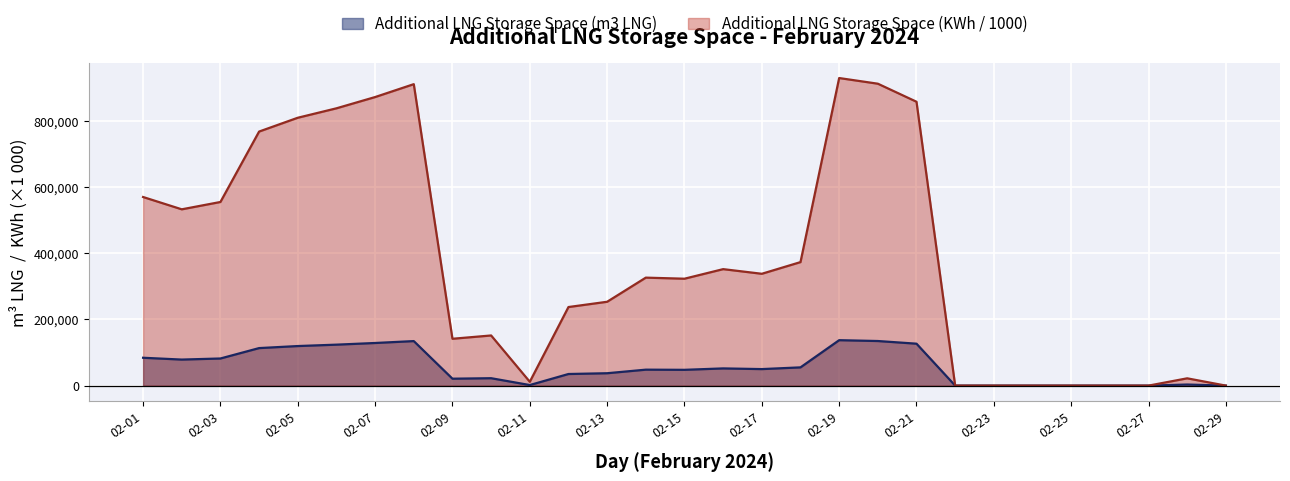

Reading right to left, transcribe all the data shown in this chart.

Additional LNG Storage Space (m3 LNG): 0.0	3256.0	0.0	0.0	0.0	0.0	0.0	0.0	126753.0	134809.0	137338.0	55147.0	49936.0	52008.0	47734.0	48214.0	37440.0	35085.0	1714.0	22393.0	20916.0	134606.0	128847.0	123820.0	119606.0	113440.0	81994.0	78718.0	84216.0
Additional LNG Storage Space (KWh): 0.0	22048.1	0.0	0.0	0.0	0.0	0.0	0.0	858124.5	912657.9	929778.3	373350.5	338072.8	352095.3	323164.5	326412.2	253470.4	237528.4	11606.2	151606.1	141606.1	911286.9	872297.7	838268.0	809738.2	767989.7	555101.2	532925.1	570142.7